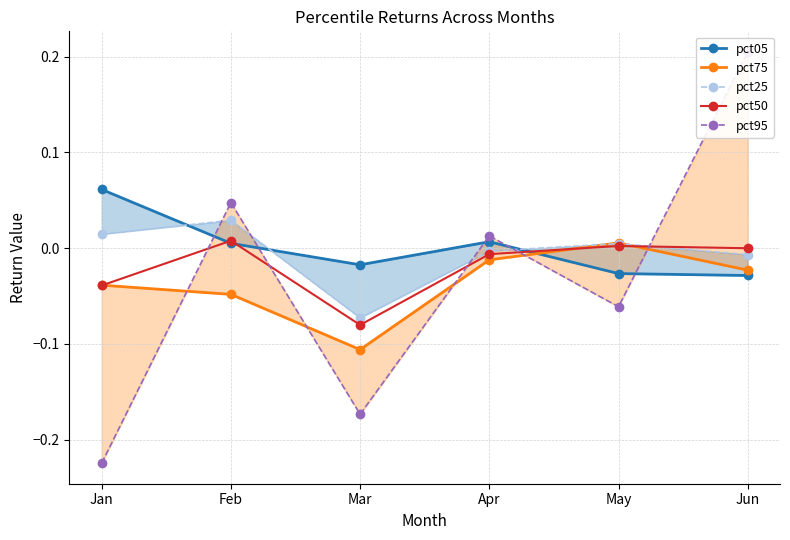

The value of pct75 at Apr is -0.0. True or false?

False